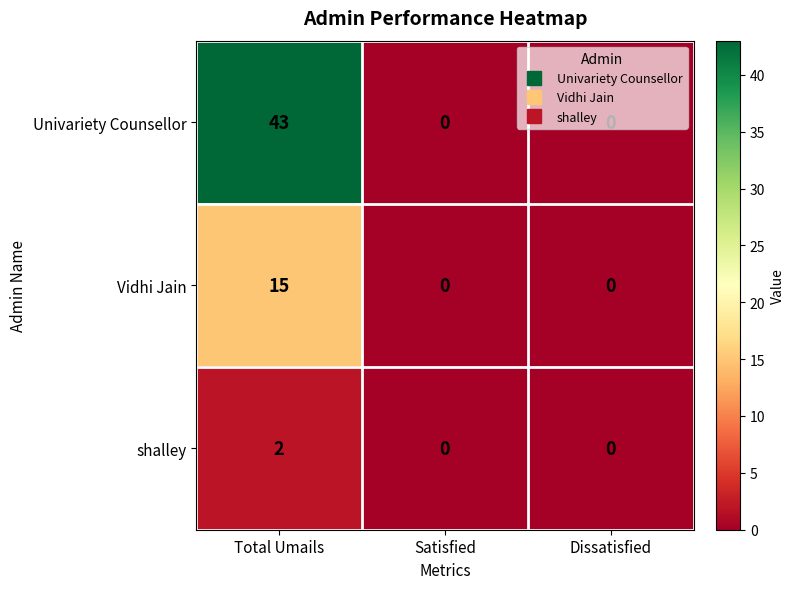

At which category does the chart reach its peak across all series?

Total Umails